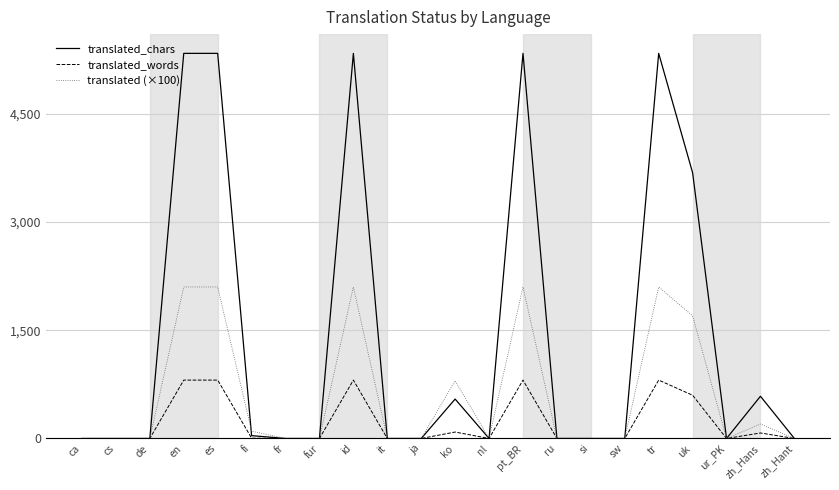

Is it true that translated_chars equals 3678 at id?

False